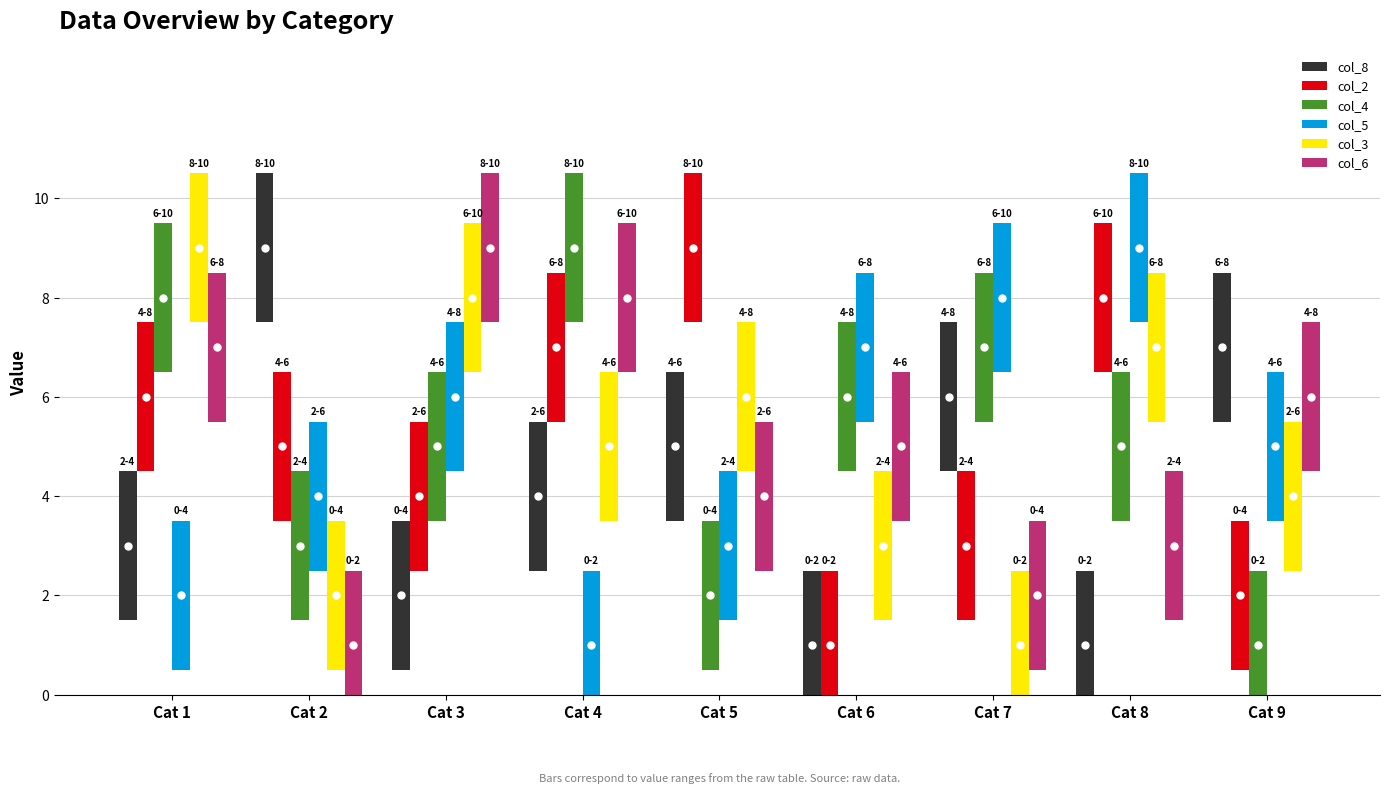

Is it true that col_5 equals 1.9 at Cat 3?

False